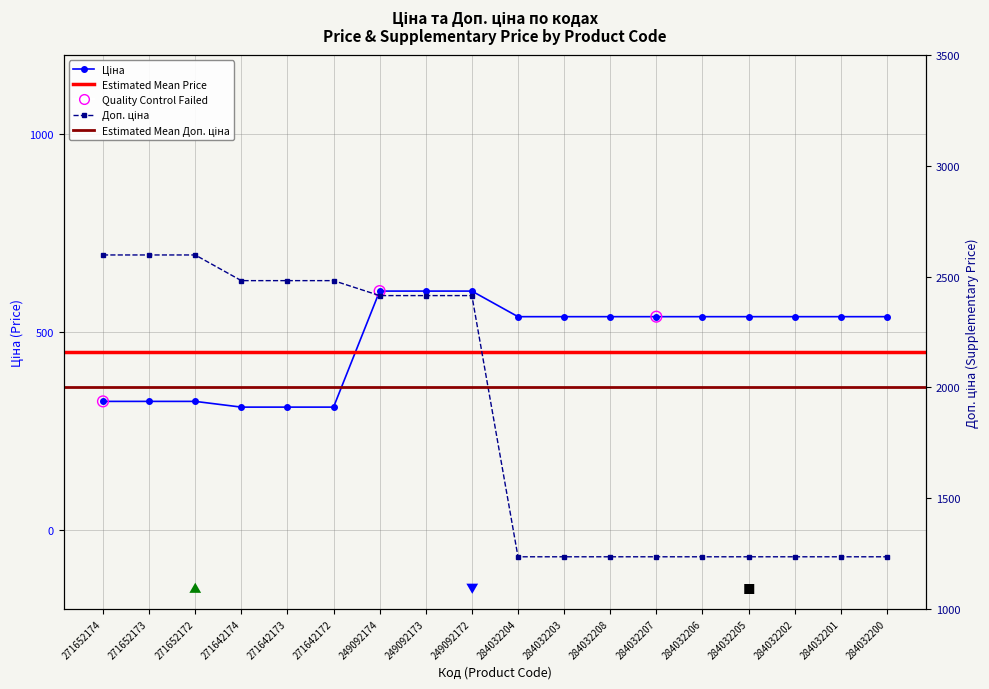

Which series has the largest Y range (max minus min)?

Доп. ціна